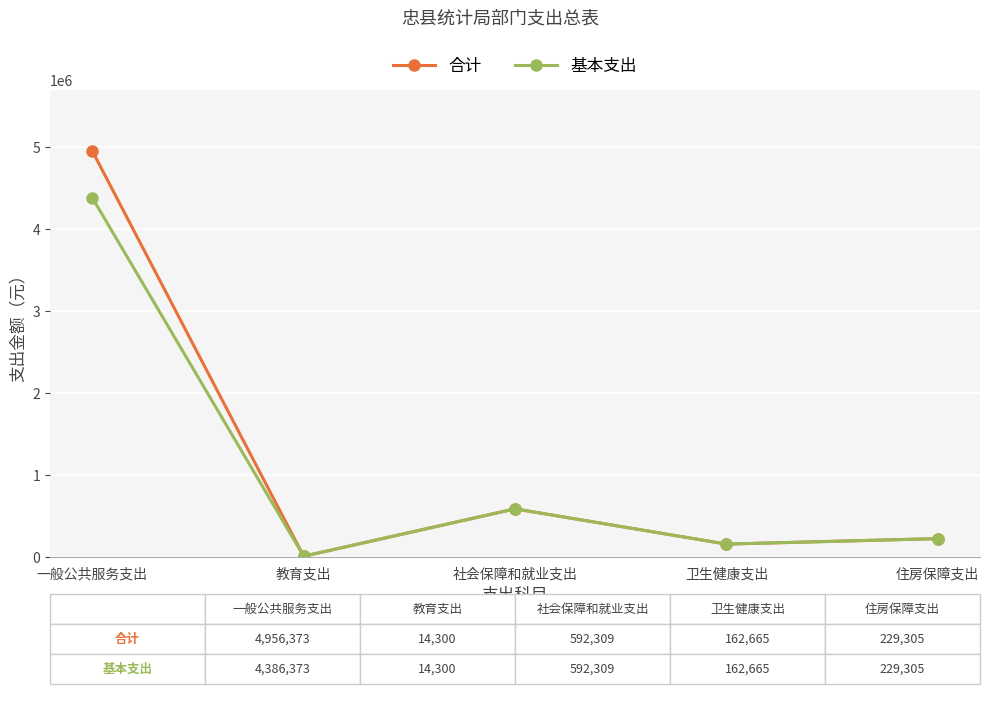

Reading left to right, extract all data points from this chart.

合计: 4956373	14300	592309	162665	229305
基本支出: 4386373	14300	592309	162665	229305